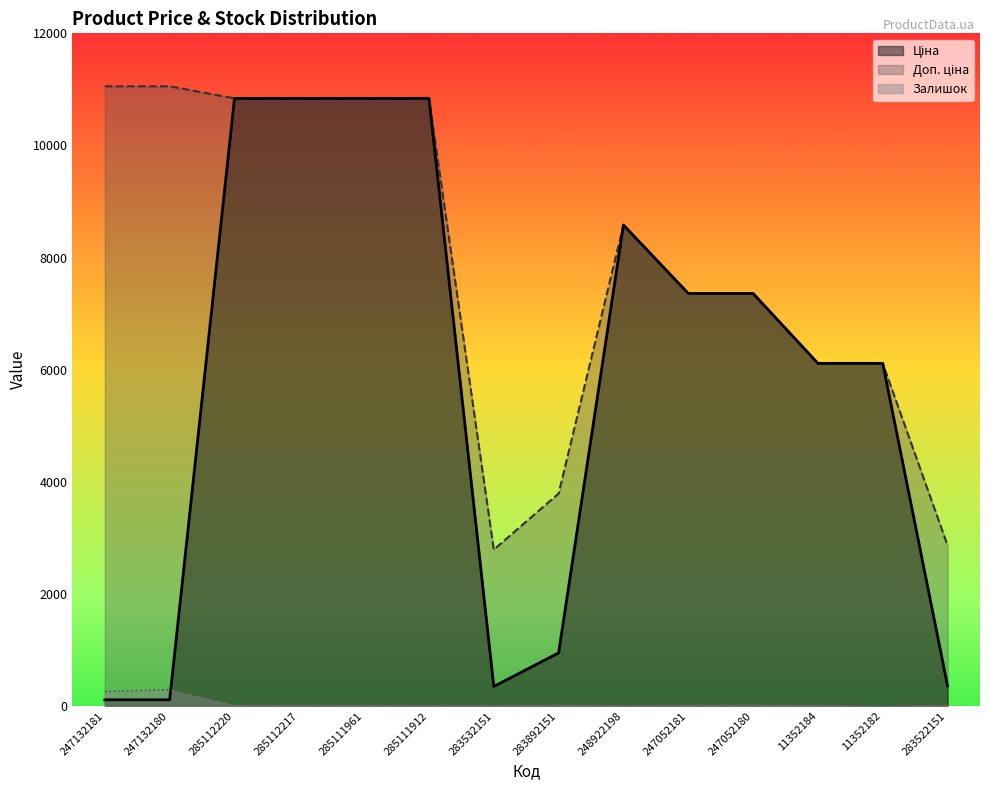

What is the label of the 12th point from the left?

11352184